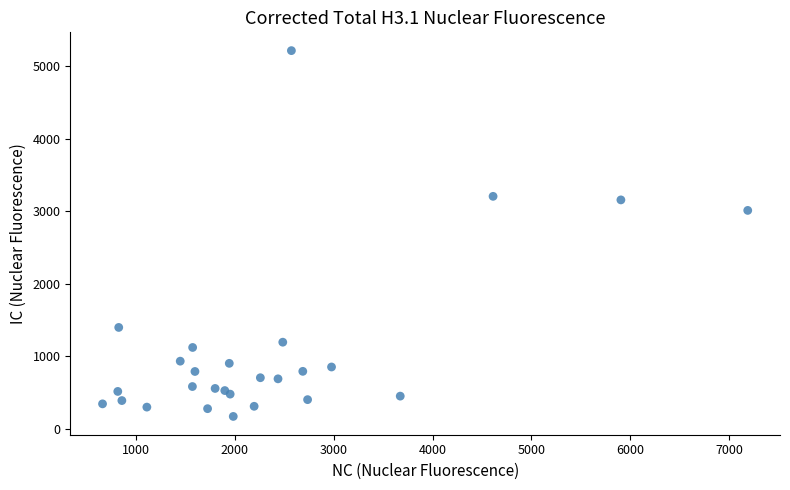

What Y value in the scatter plot is closest to 2691?

3010.5